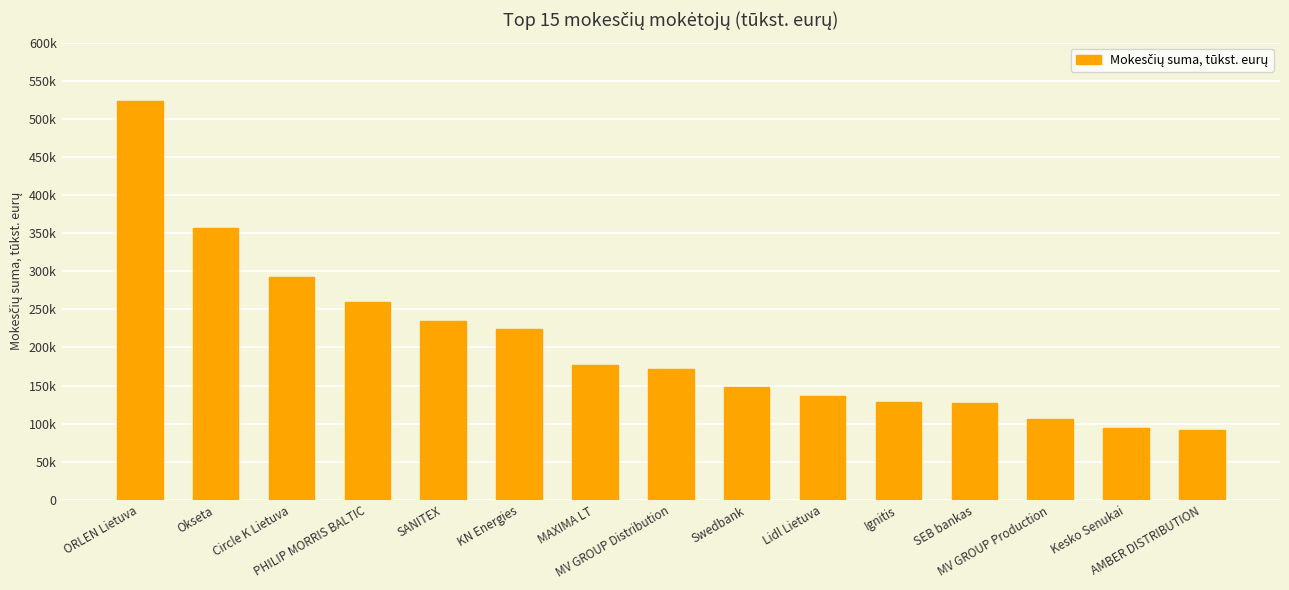

Are the bars horizontal?

No